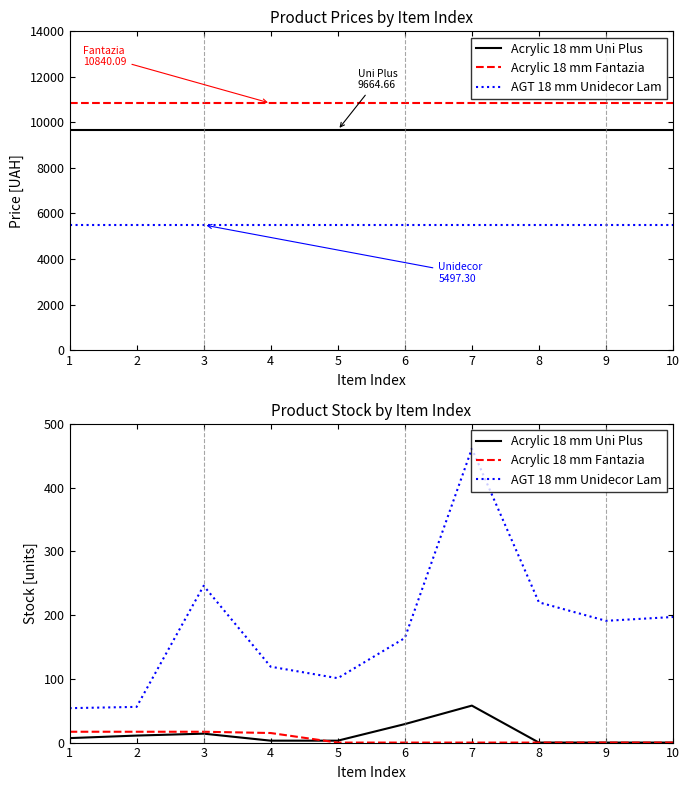

Reading right to left, transcribe all the data shown in this chart.

Acrylic 18 mm Uni Plus: 10=0	9=0	8=0	7=58	6=29	5=3	4=3	3=14	2=11	1=7
Acrylic 18 mm Fantazia: 10=0	9=0	8=0	7=0	6=0	5=0	4=15	3=17	2=17	1=17
AGT 18 mm Unidecor Lam: 10=197	9=191	8=220	7=461	6=164	5=101	4=119	3=246	2=56	1=54